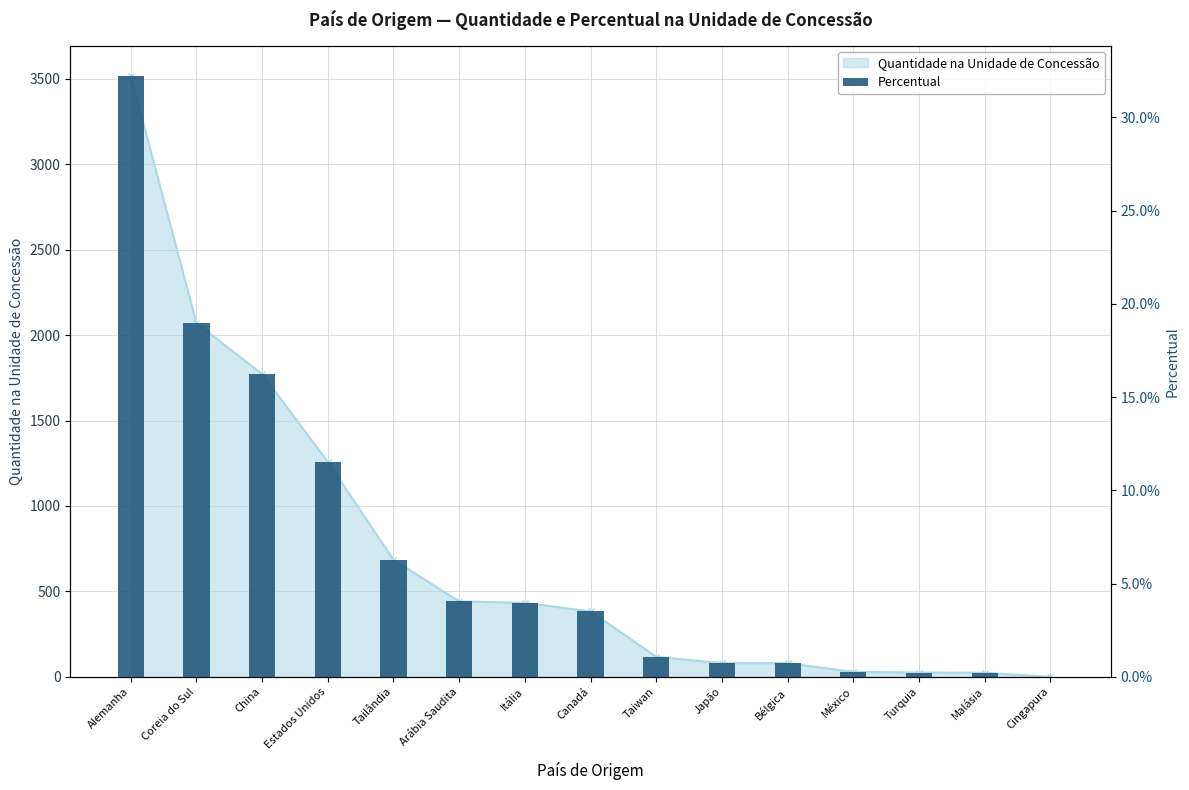

List the labels in order of value, smallest first.

Cingapura, Malásia, Turquia, México, Bélgica, Japão, Taiwan, Canadá, Itália, Arábia Saudita, Tailândia, Estados Unidos, China, Coreia do Sul, Alemanha